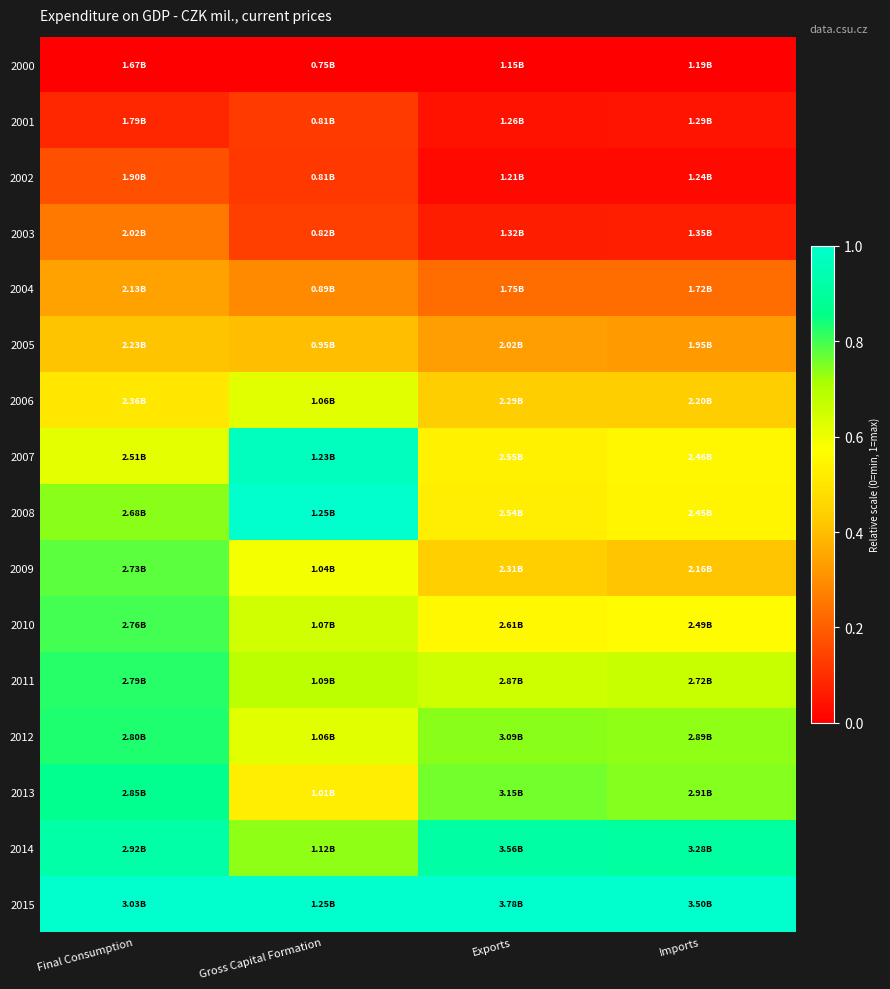

Which has a higher value, Final Consumption or Imports?

Final Consumption